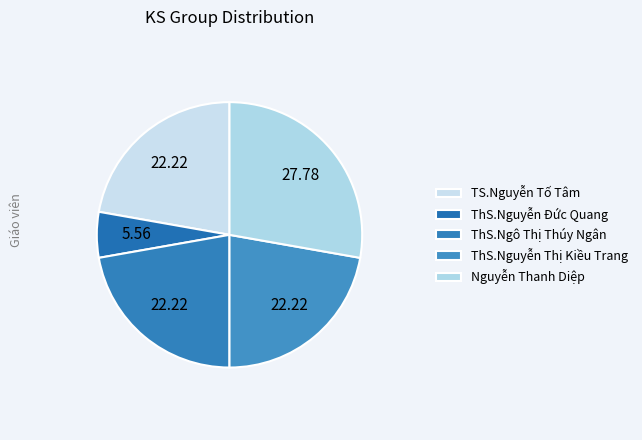

How many segments does this pie chart have?

5